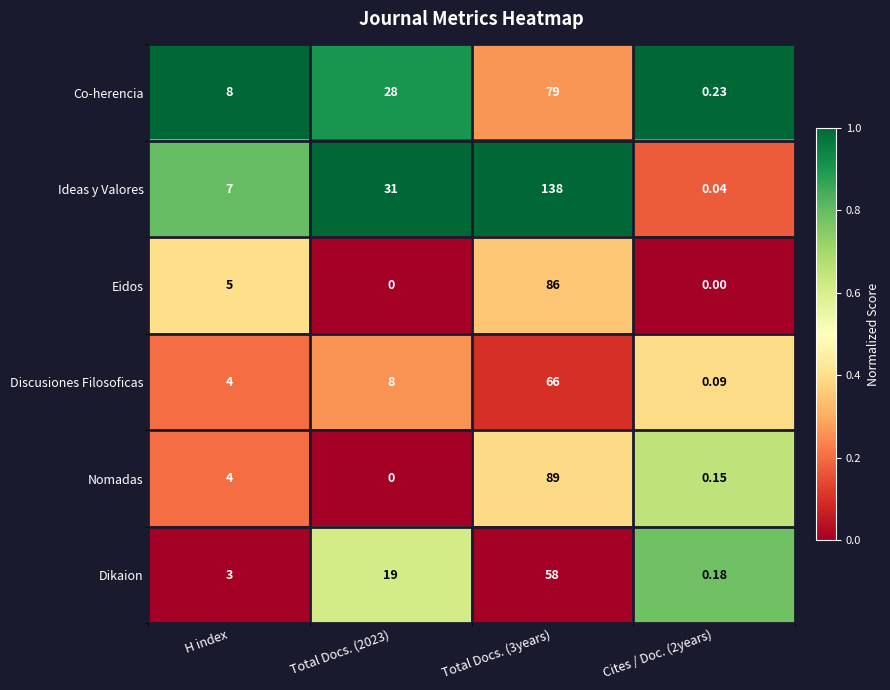

Is the value of Dikaion at Total Docs. (2023) greater than the value of Ideas y Valores at H index?

Yes